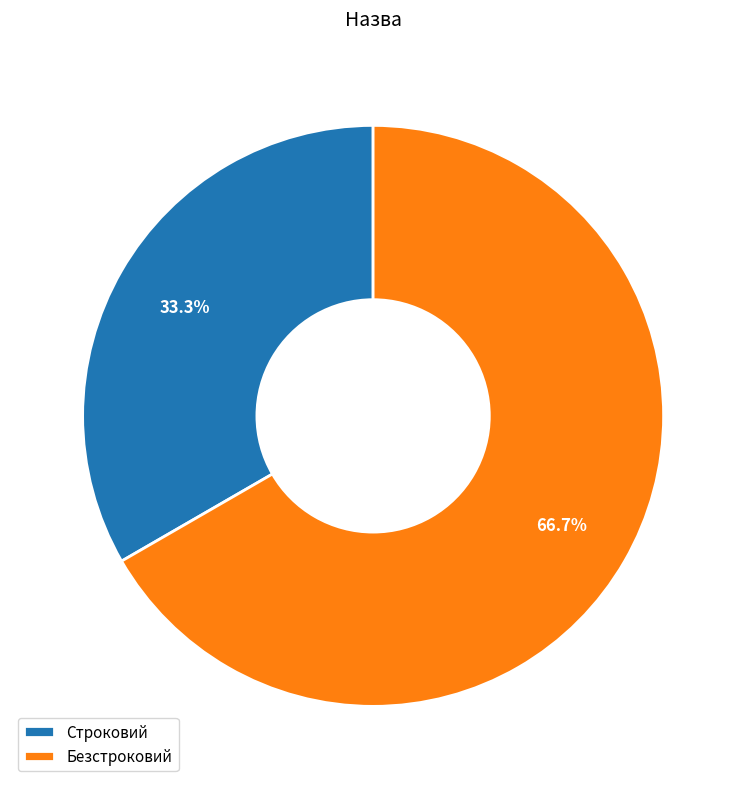

Is it true that Безстроковий is 80% of the pie?

False